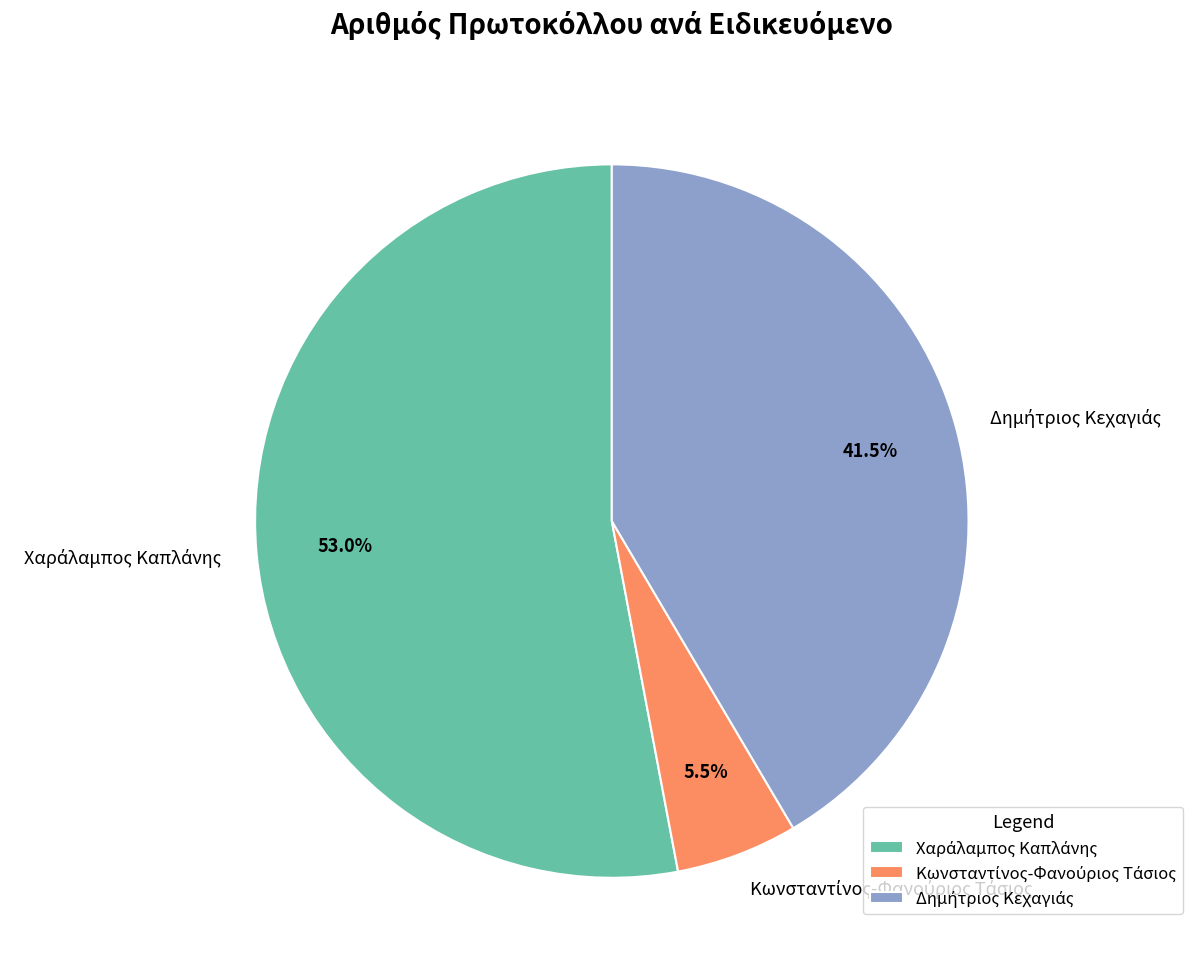

To the nearest percent, what is the average slice percentage?

33%